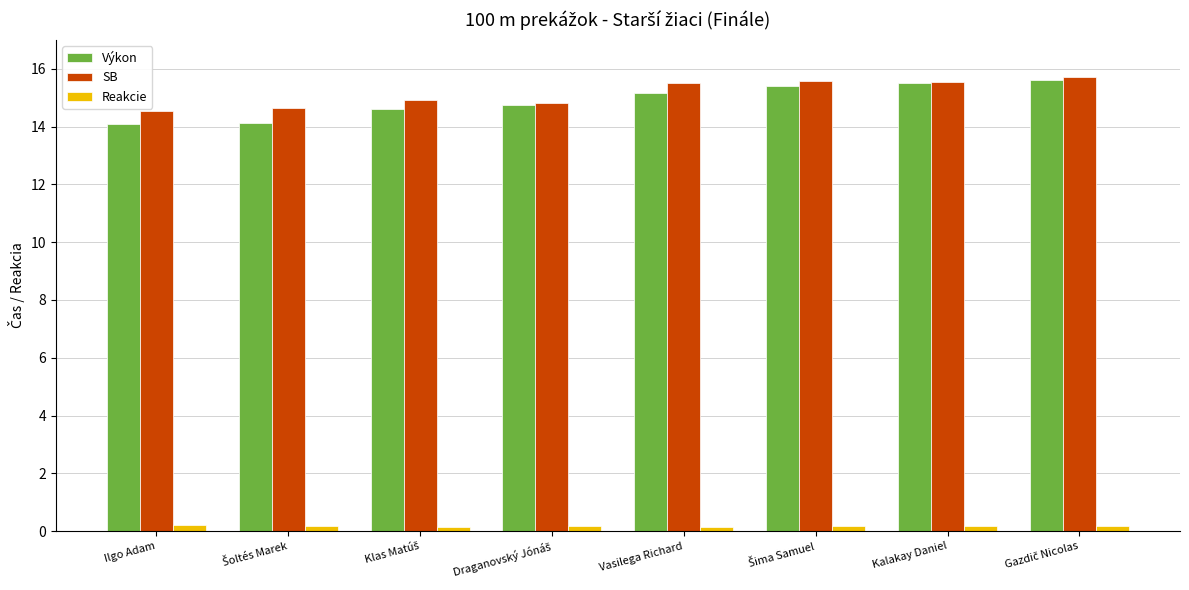

How many values in the Výkon series are below 15?

4